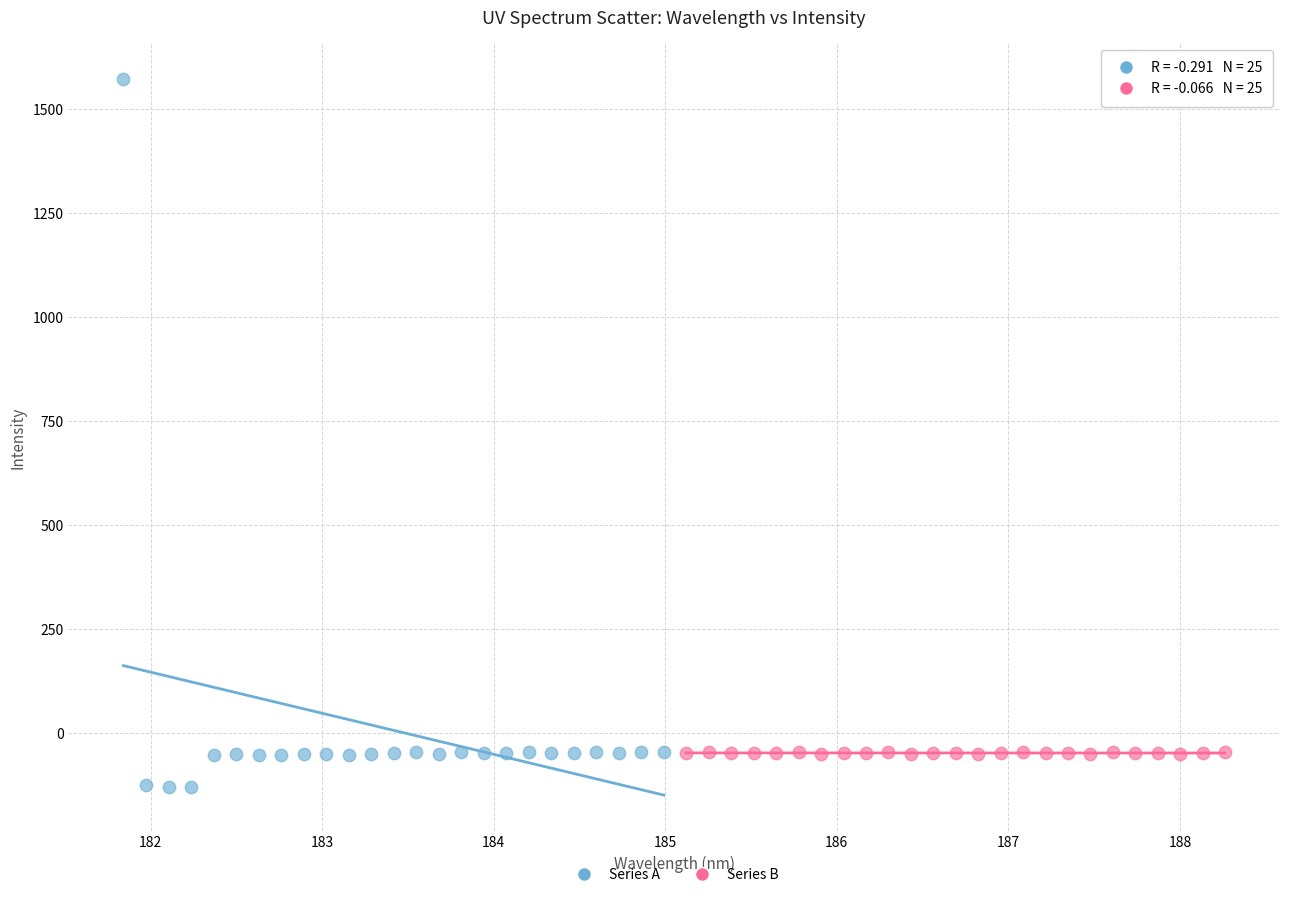

Which series reaches the maximum Y coordinate?

Series A